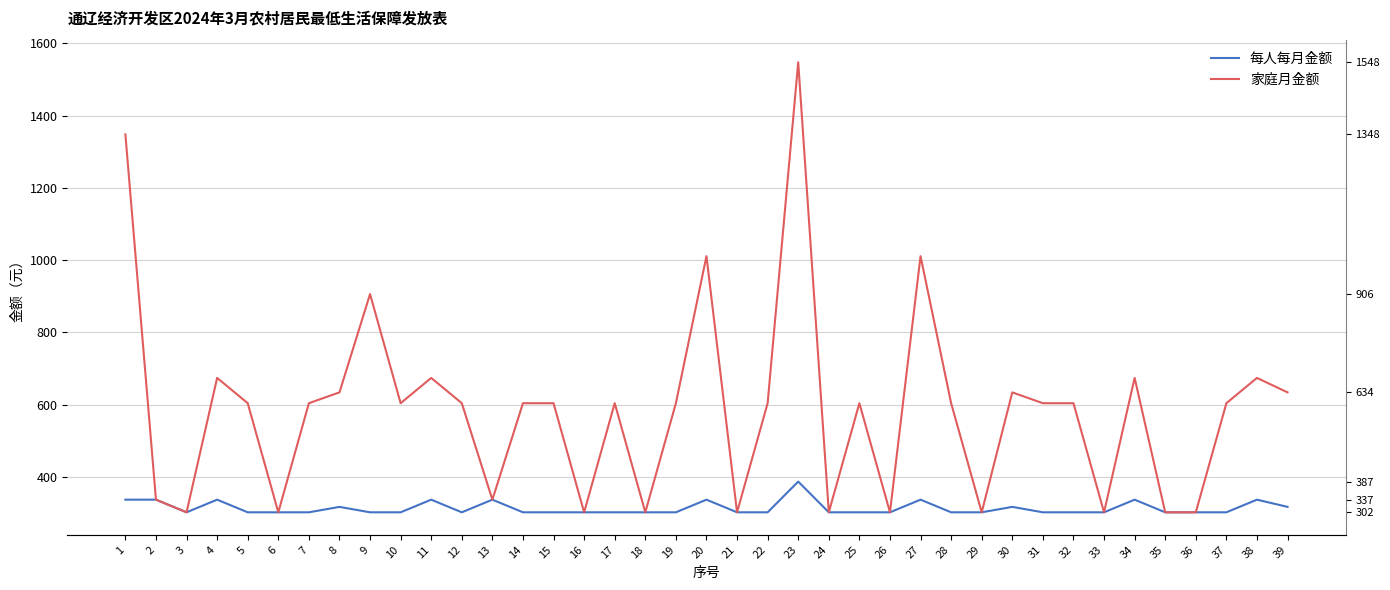

What is the difference between the highest and lowest values at 10?

302